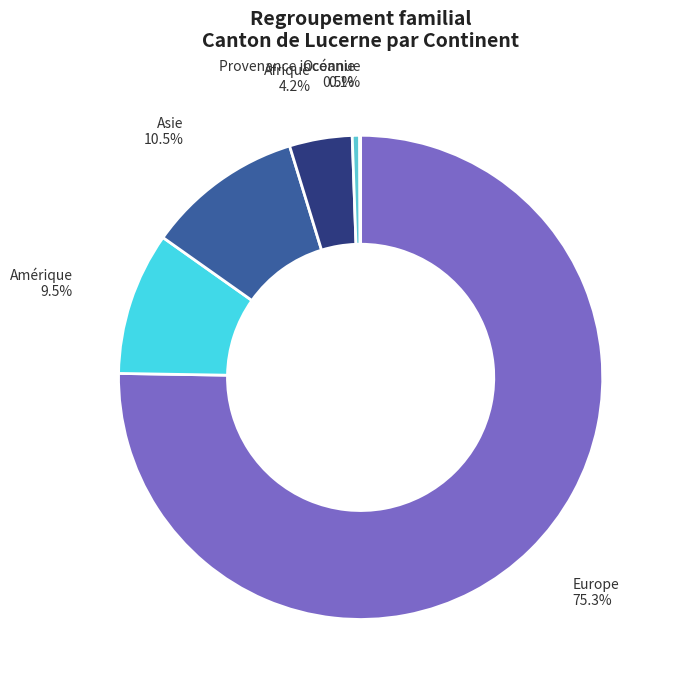

Does Europe represent more than half of the total?

Yes